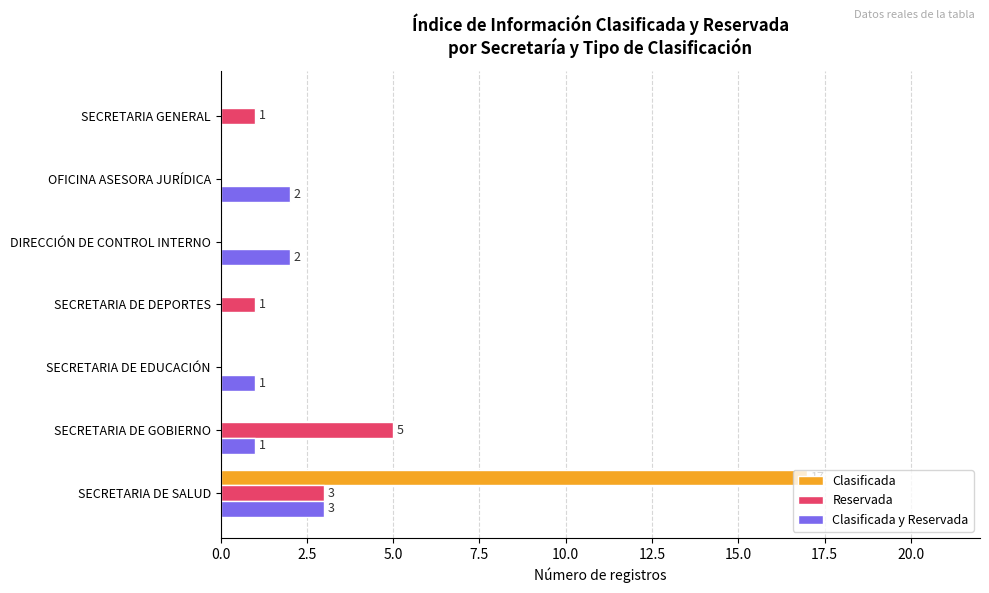

Is it true that Clasificada equals 0 at SECRETARIA DE EDUCACIÓN?

True